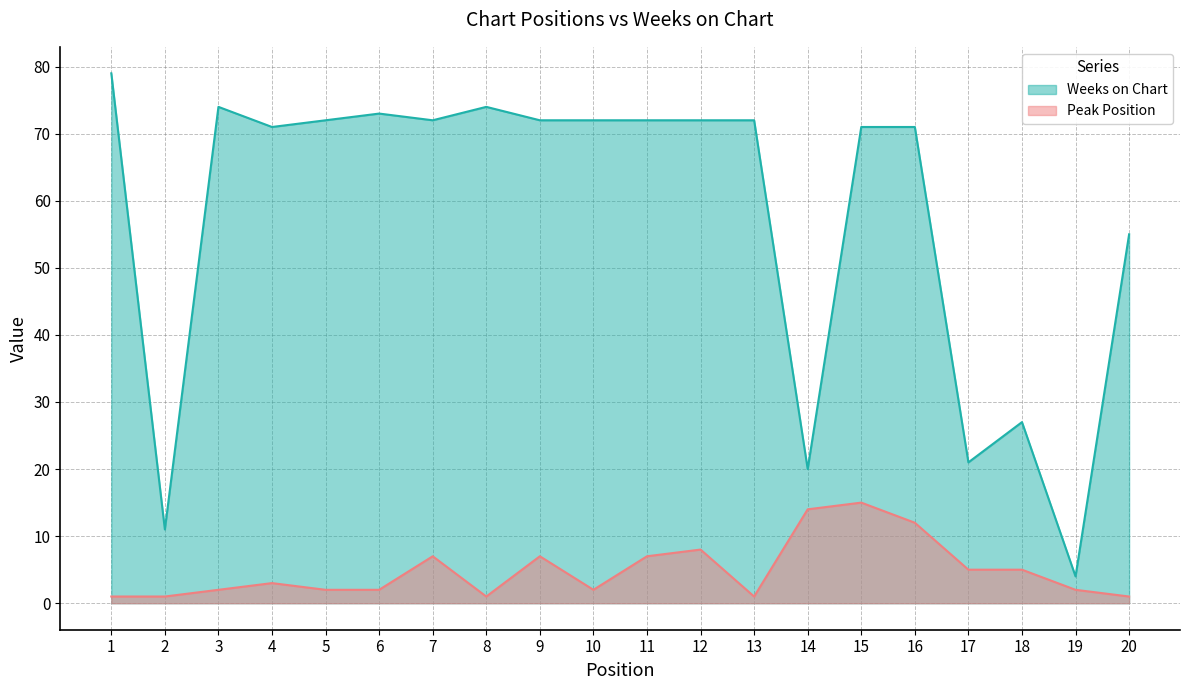

List the series in order of their peak value, highest first.

Weeks on Chart, Peak Position